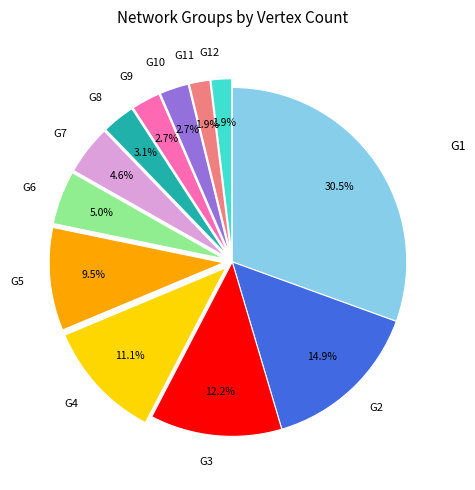

The G6 slice represents 5% of the pie. True or false?

True